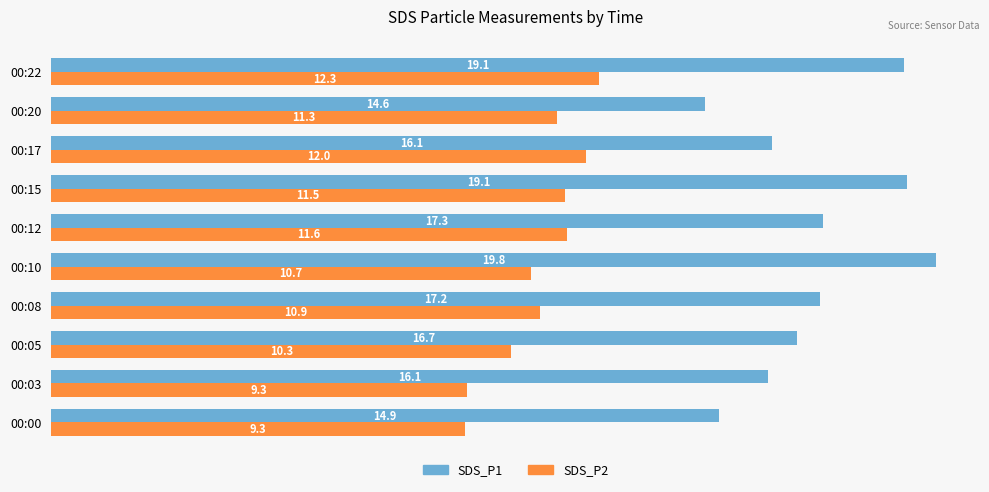

What is the difference between the maximum and minimum values in the SDS_P2 series?

3.0